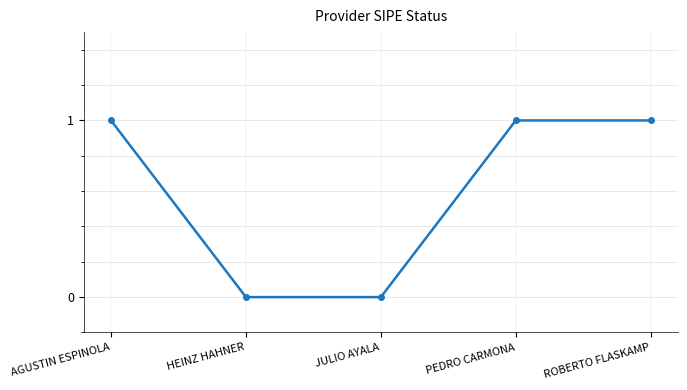

Is it true that the value at ROBERTO FLASKAMP is 1?

True